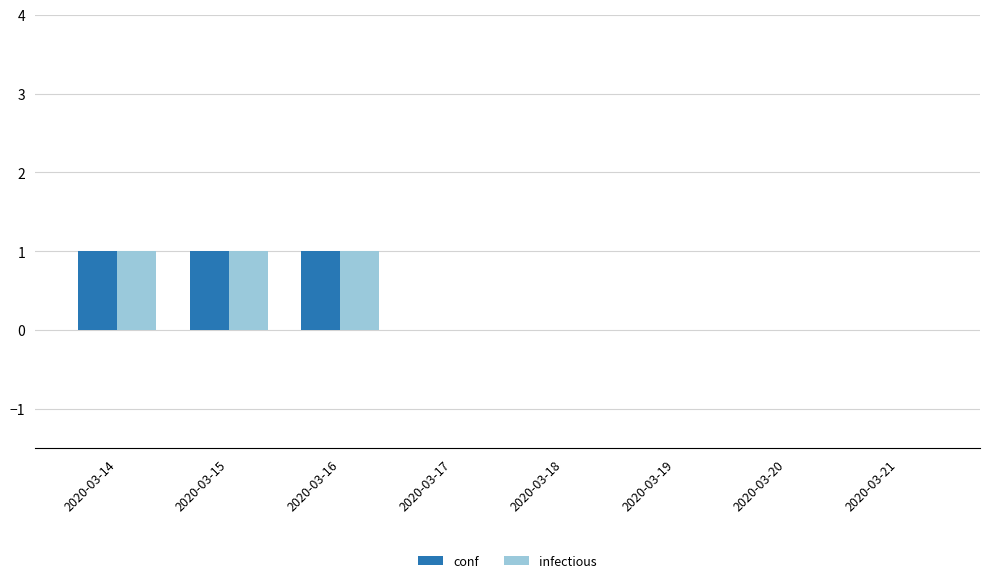

How many series are shown in this chart?

2